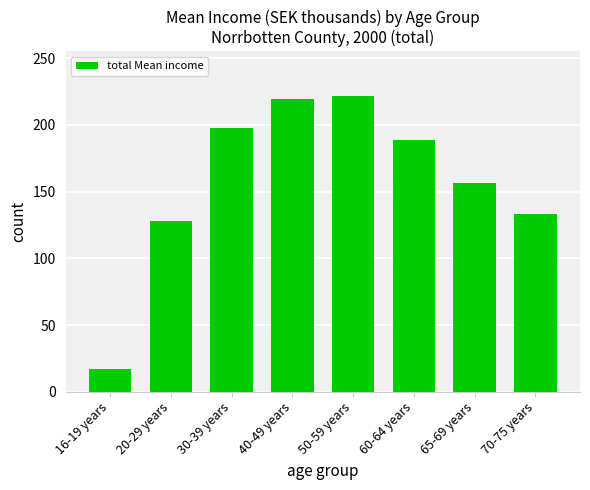

List the labels in order of value, largest first.

50-59 years, 40-49 years, 30-39 years, 60-64 years, 65-69 years, 70-75 years, 20-29 years, 16-19 years